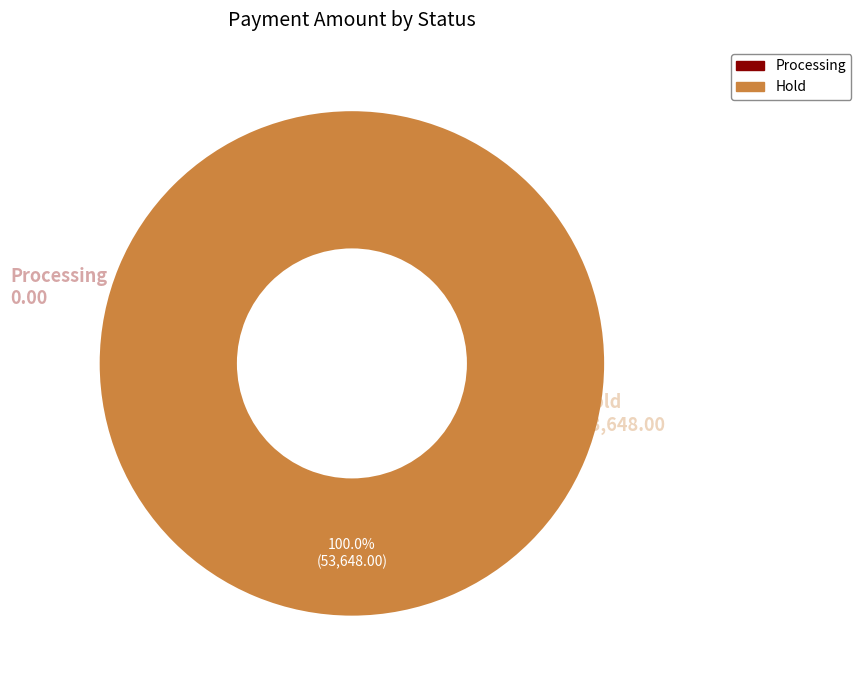

How many slices are in this pie chart?

2